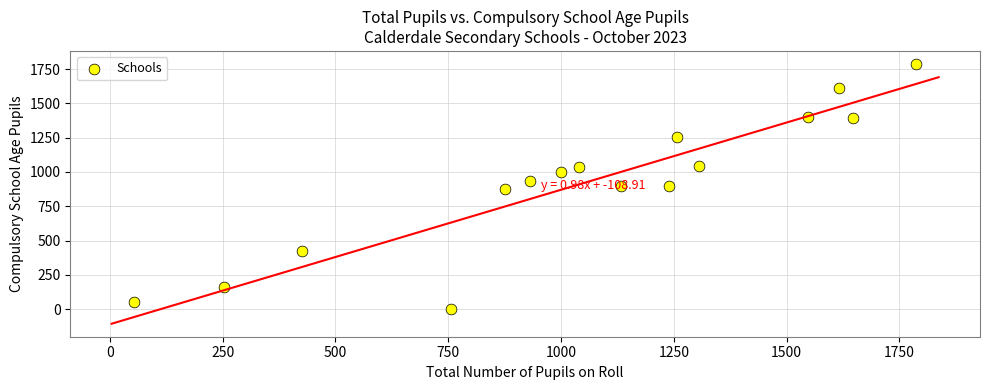

What is the range of Y values (max minus min)?

1787